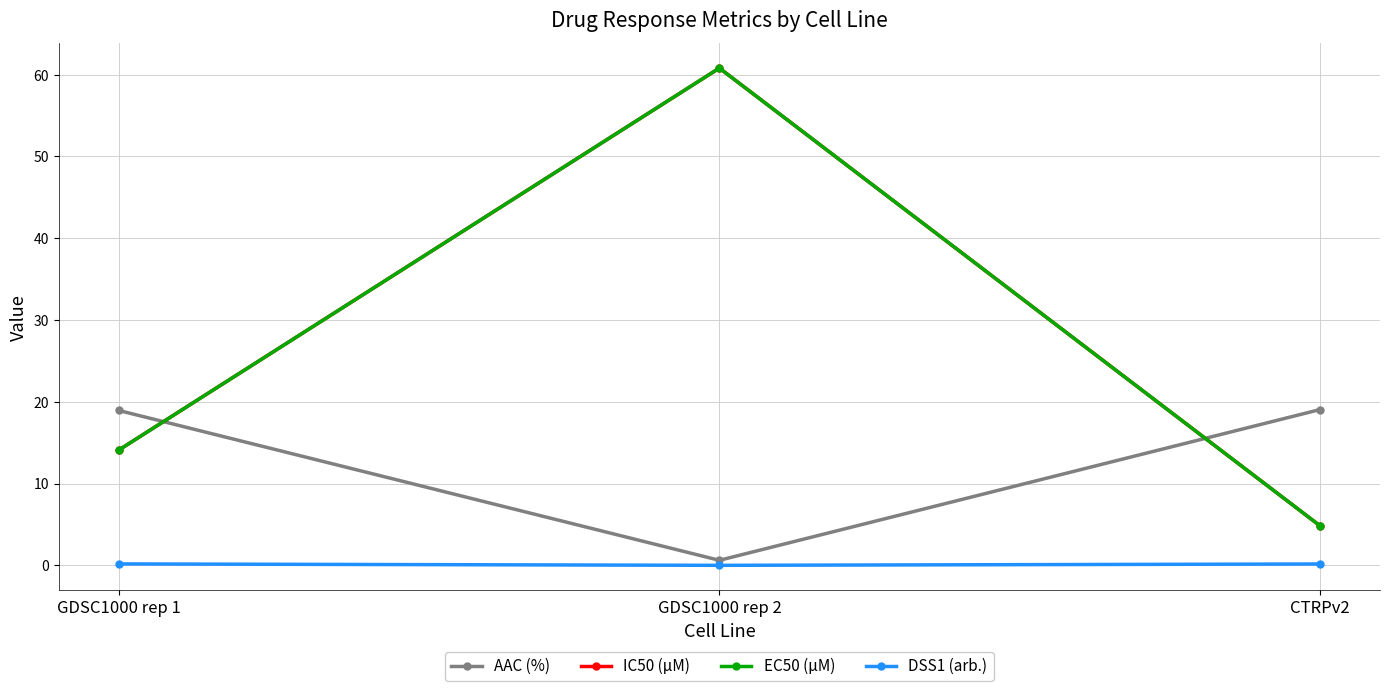

Where is EC50 (µM) nearest to the value 32?

GDSC1000 rep 1